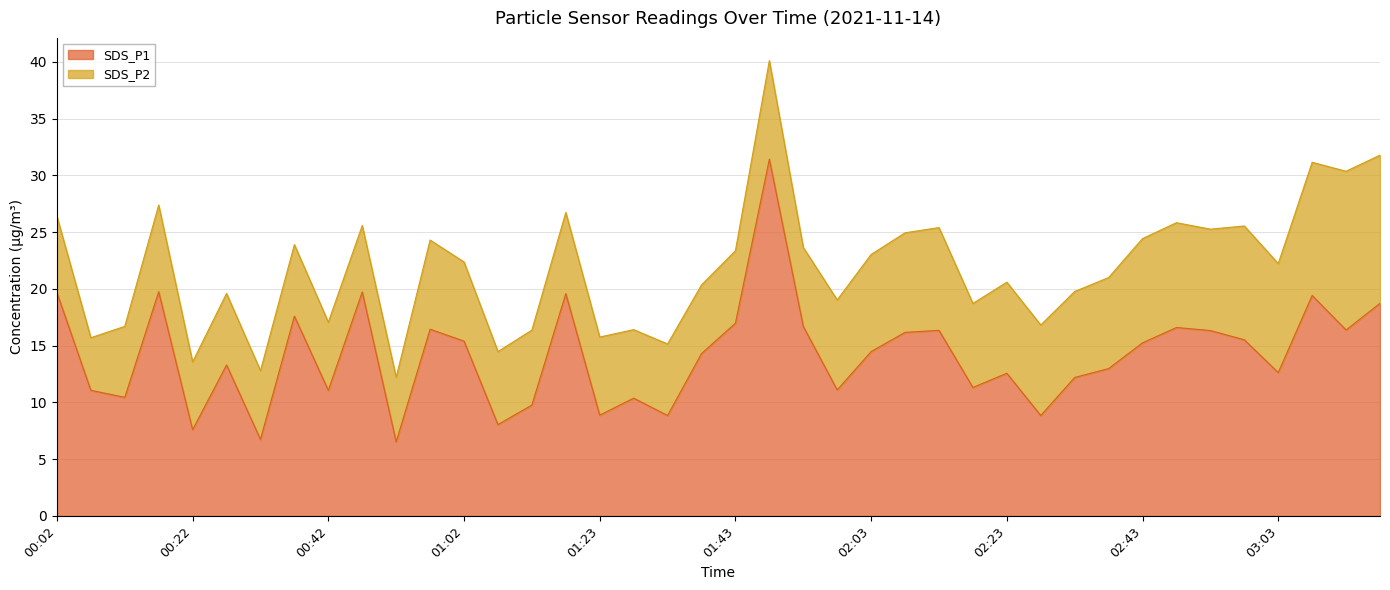

Reading left to right, what are all the values shown in this chart?

19.7	11.1	10.4	19.8	7.6	13.3	6.8	17.6	11.1	19.7	6.5	16.4	15.4	8.1	9.8	19.6	8.9	10.4	8.8	14.3	17.0	31.4	16.7	11.1	14.5	16.2	16.4	11.3	12.6	8.8	12.2	13.0	15.2	16.6	16.3	15.5	12.6	19.4	16.4	18.7